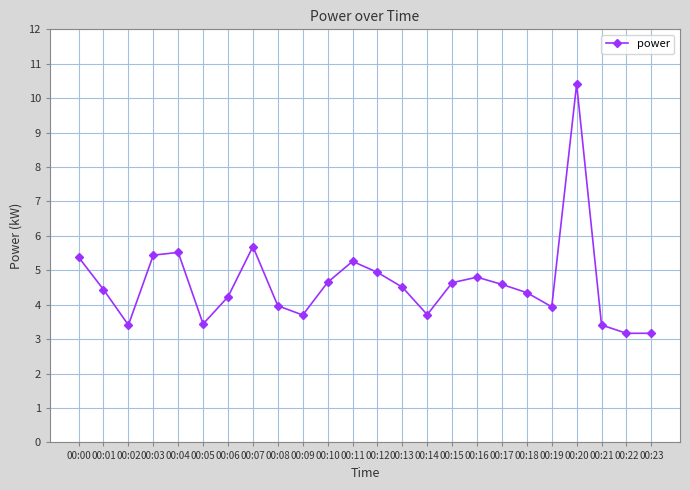

Where does the data first go above 4?

00:00